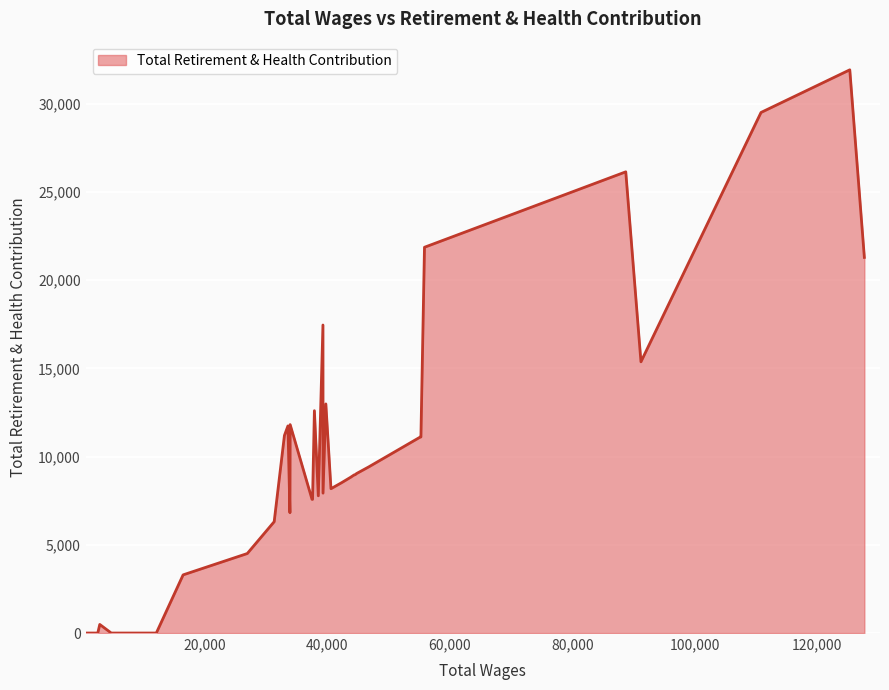

What is the maximum value shown in the chart?

31927